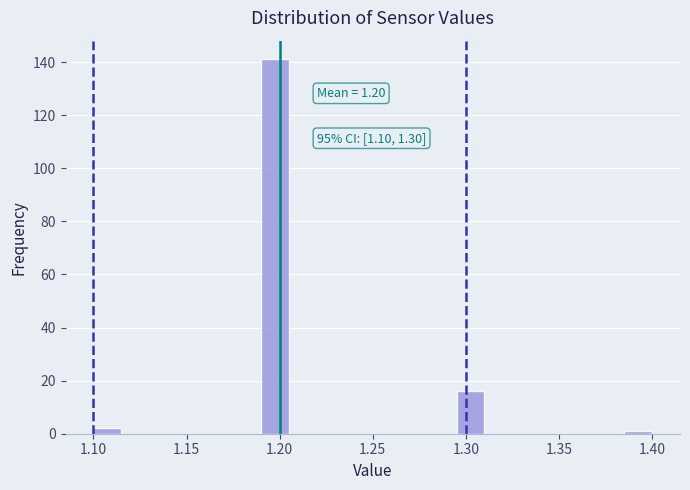

Read against the x-axis, roughly where is the centre of the tallest bar?

1.200